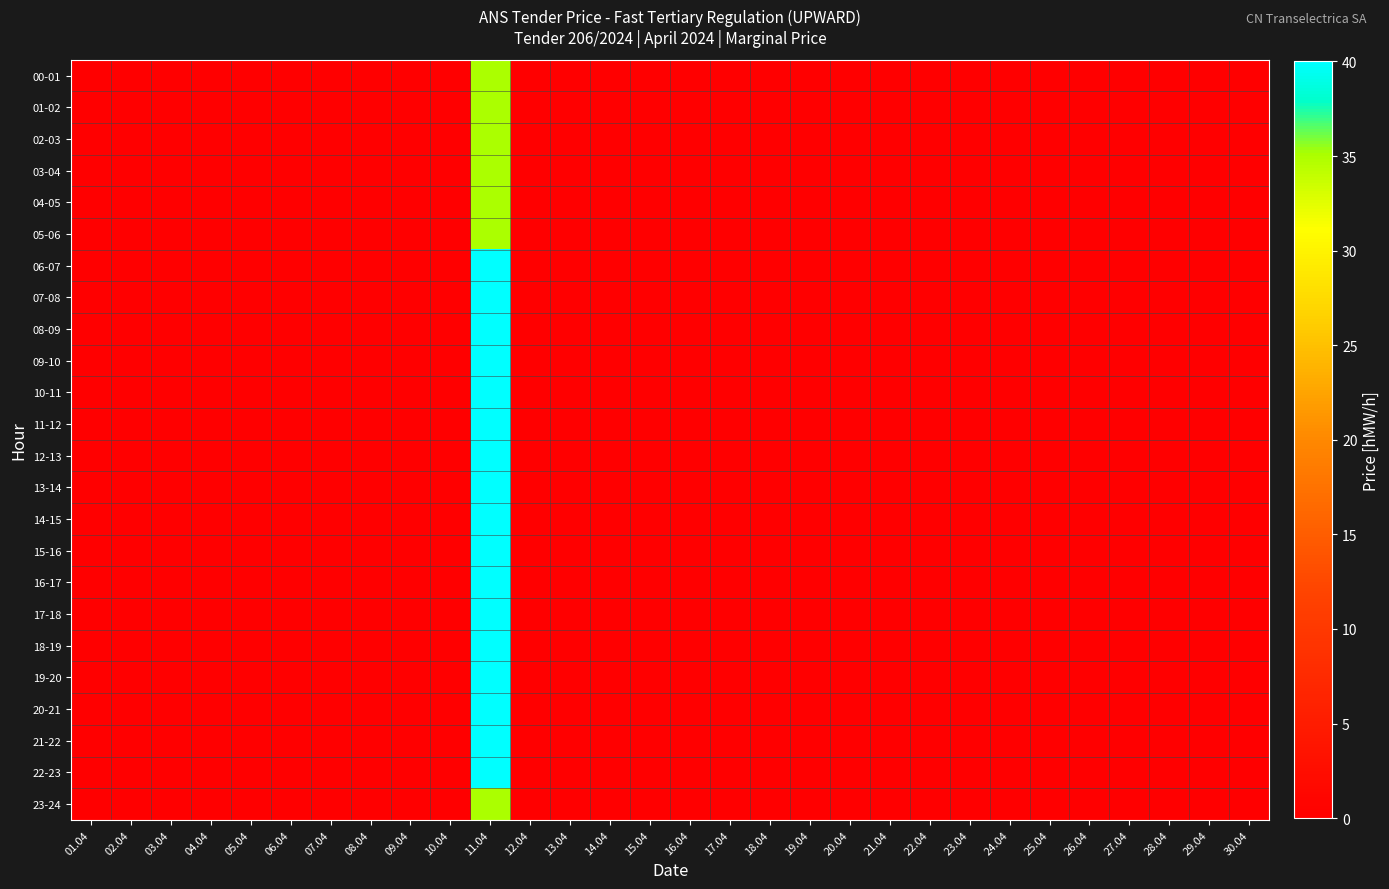

Which series changed the most between 21.04 and 24.04?

00-01